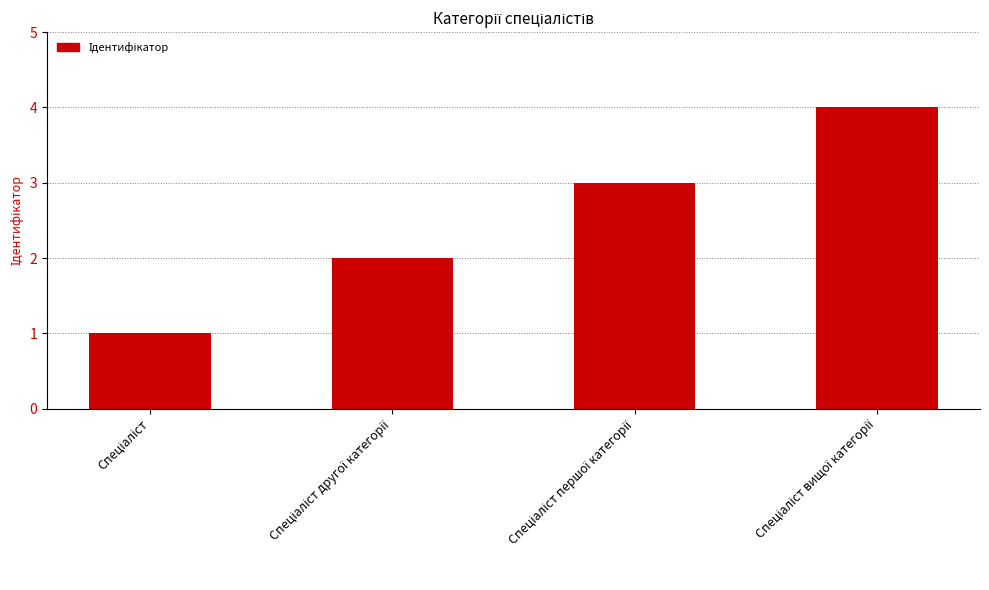

What is the sum of all values?

10